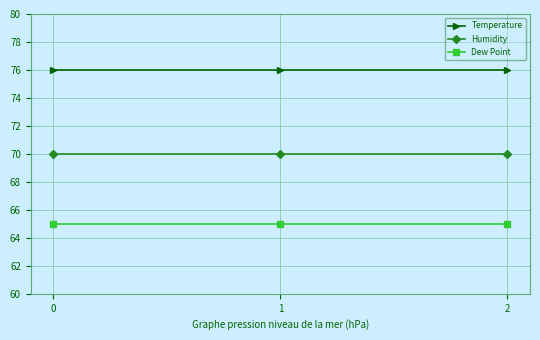

Rank the series at 2 from highest to lowest value.

Temperature, Humidity, Dew Point